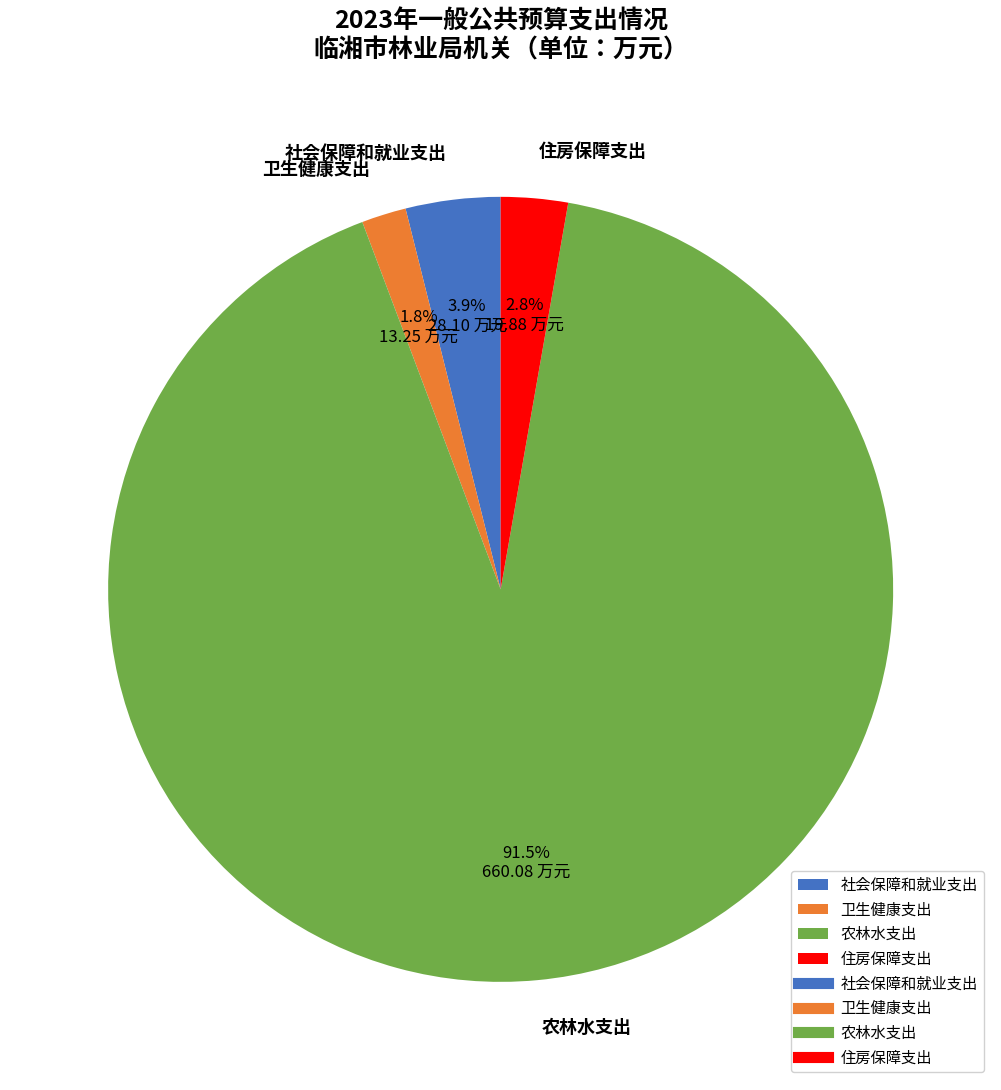

Count the number of slices in the pie.

4